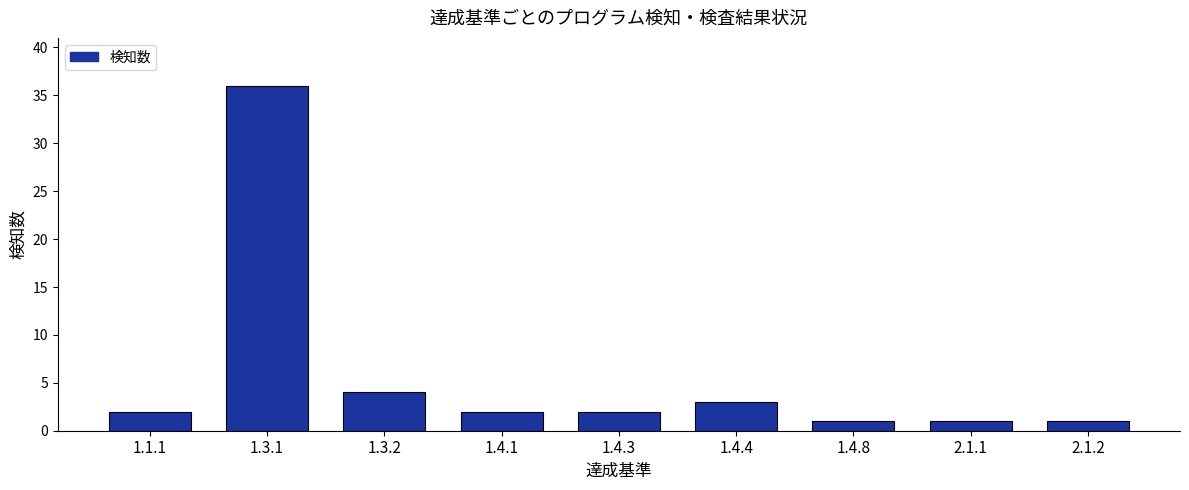

What is the difference between the values at 1.4.1 and 1.3.1?

34